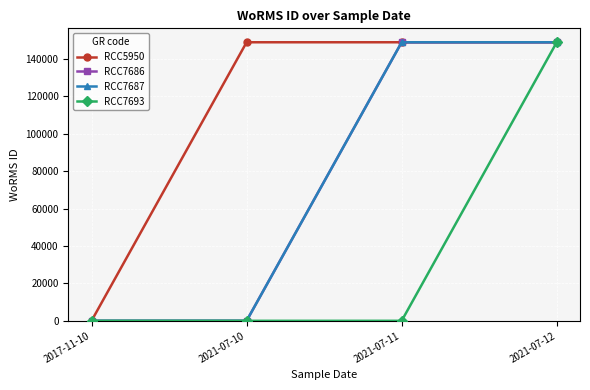

Is this an area chart (filled region under the line)?

No